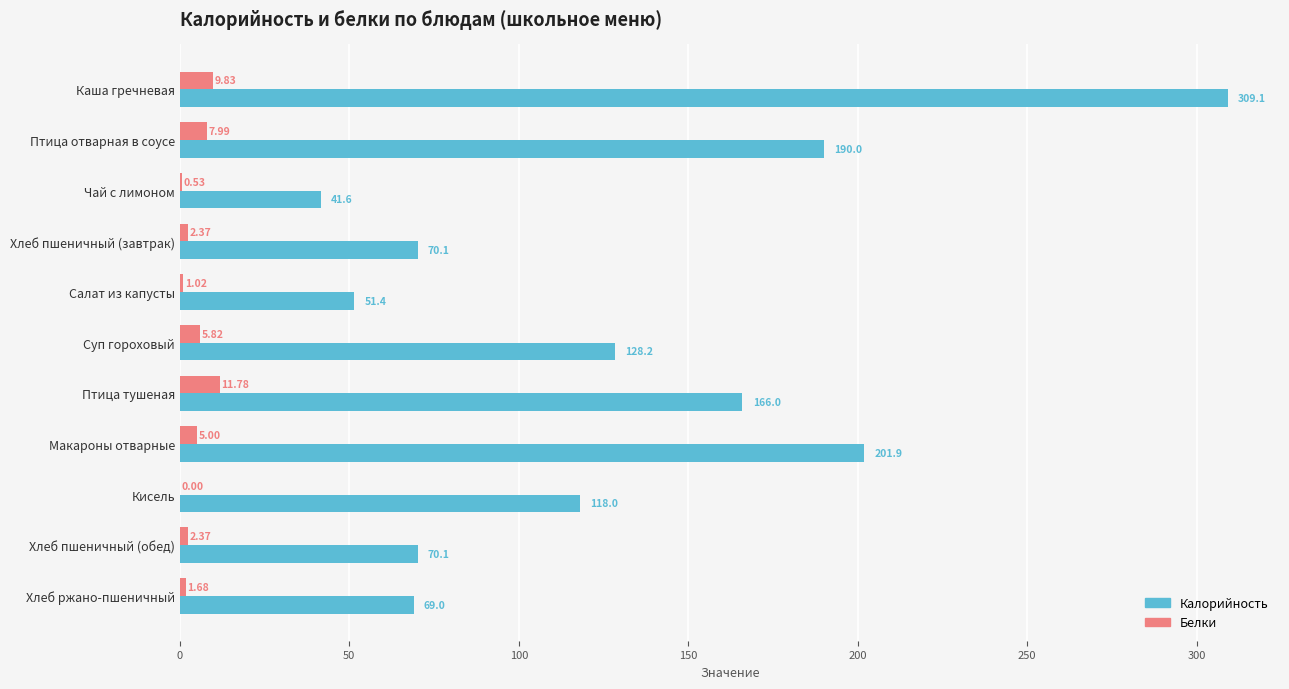

What is the sum of all Белки values?

48.4